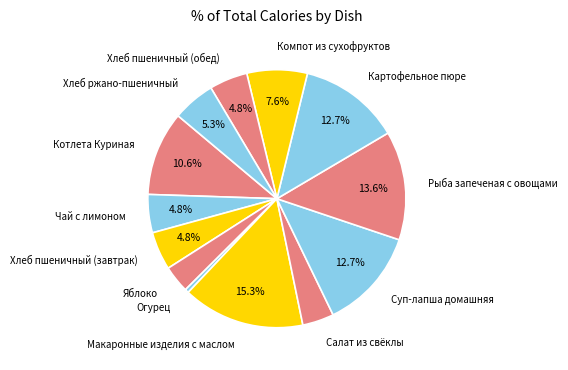

True or false: Хлеб ржано-пшеничный accounts for 1% of the total.

False